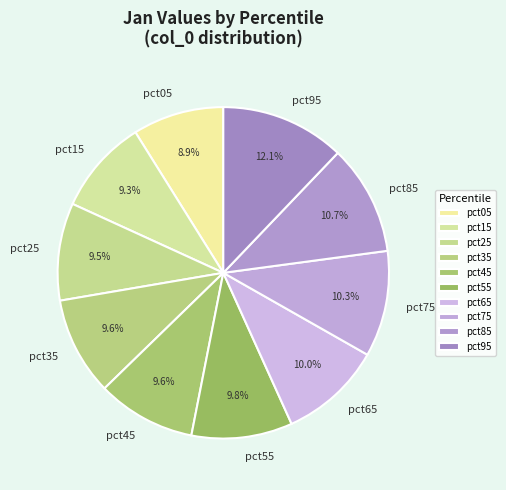

Combined, do pct05 and pct45 account for over 50%?

No